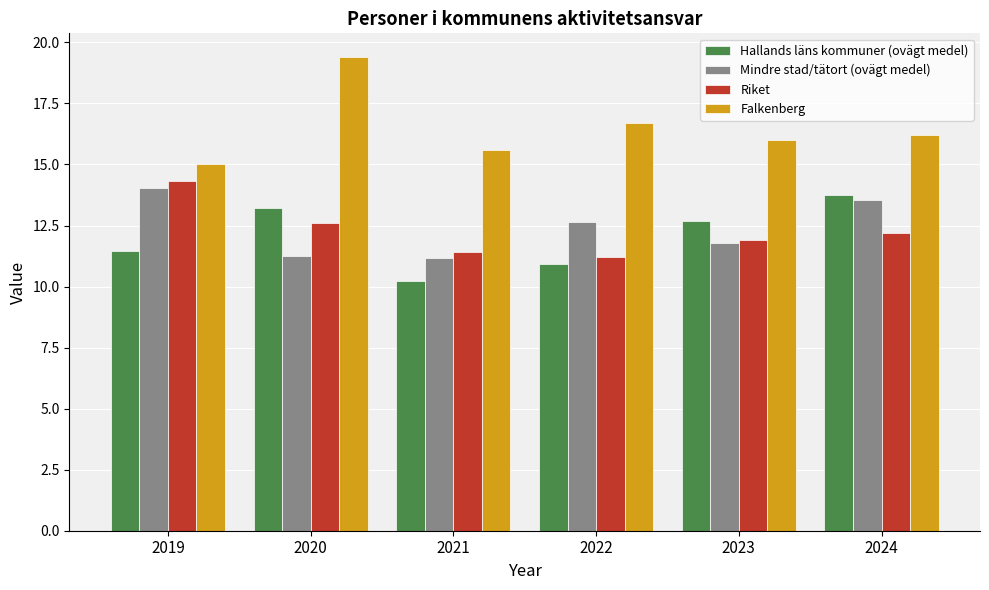

What is the greatest value displayed?

19.4